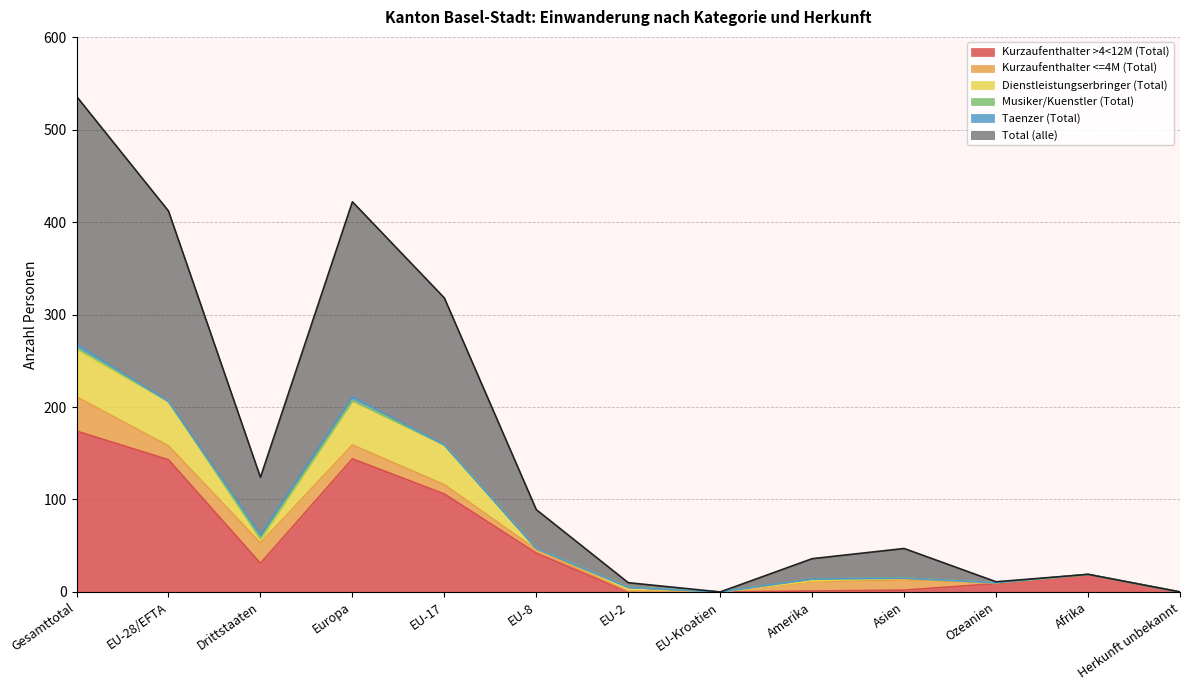

Which series has the largest total across all categories?

Total (alle)